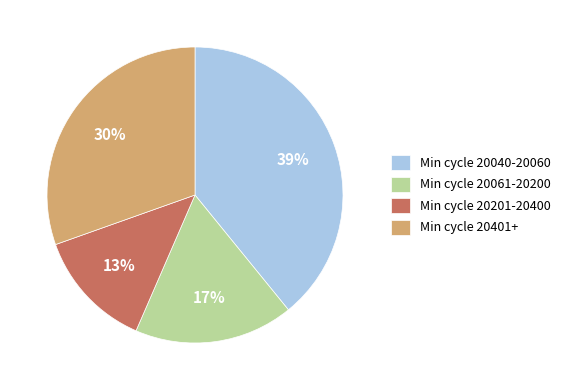

Which has a higher value, Min cycle 20401+ or Min cycle 20201-20400?

Min cycle 20401+